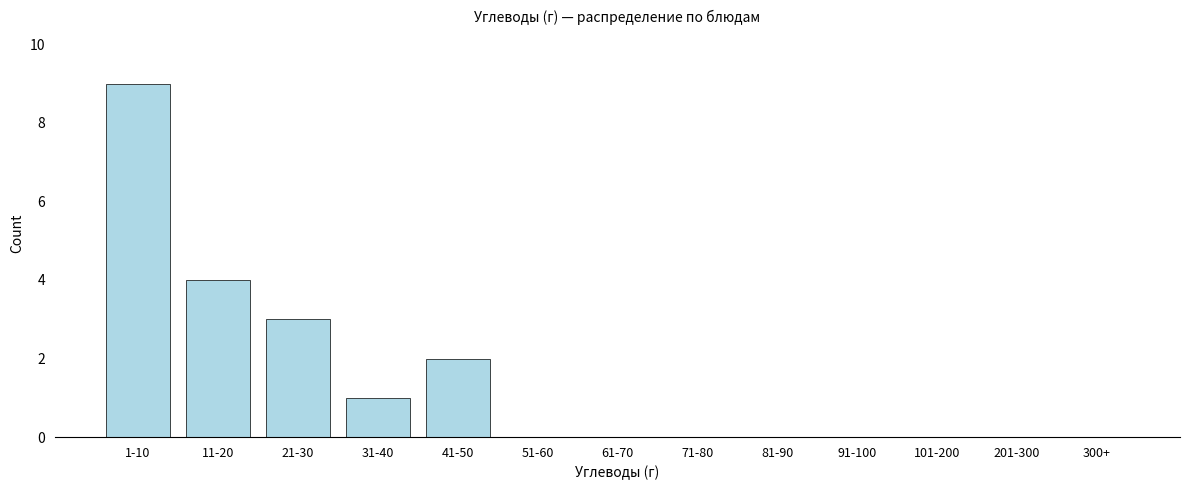

Reading left to right, what are all the values shown in this chart?

1-10=9	11-20=4	21-30=3	31-40=1	41-50=2	51-60=0	61-70=0	71-80=0	81-90=0	91-100=0	101-200=0	201-300=0	300+=0